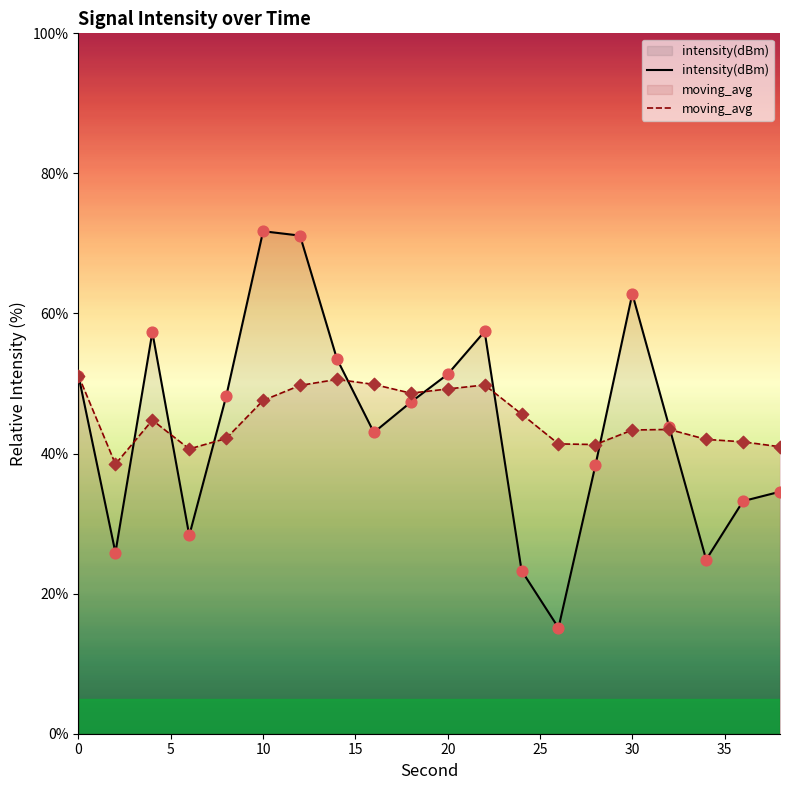

What are all the series names shown in the legend?

intensity(dBm), moving_avg